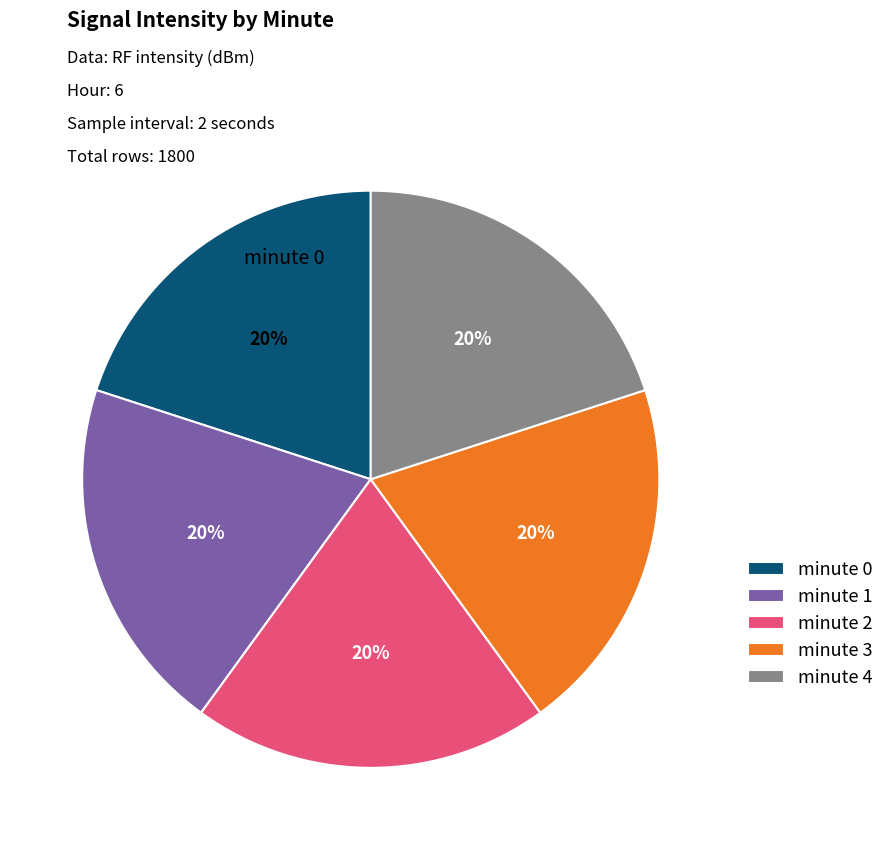

Combined, do minute 4 and minute 2 account for over 50%?

No